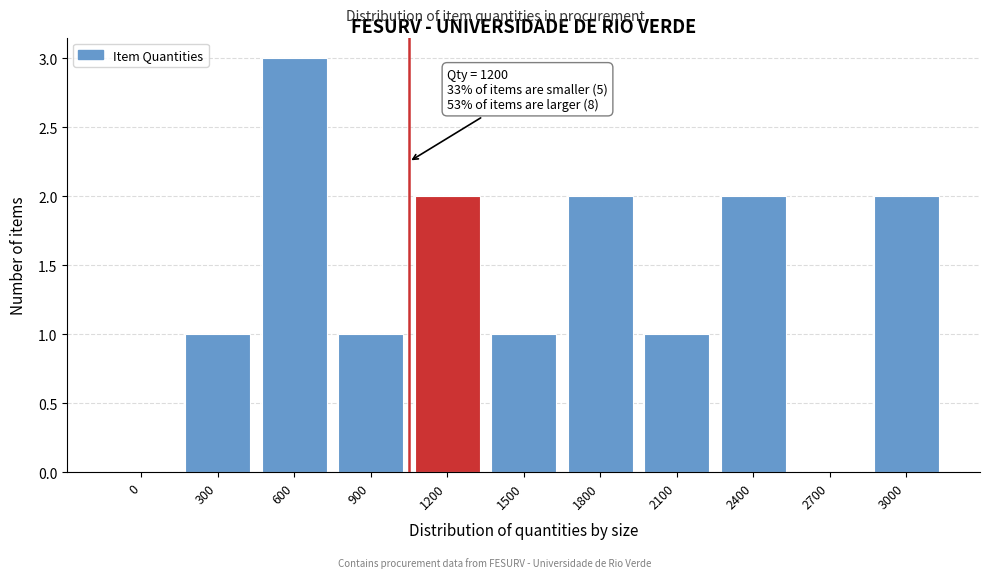

Reading left to right, transcribe all the data shown in this chart.

0=0	300=1	600=3	900=1	1200=2	1500=1	1800=2	2100=1	2400=2	2700=0	3000=2